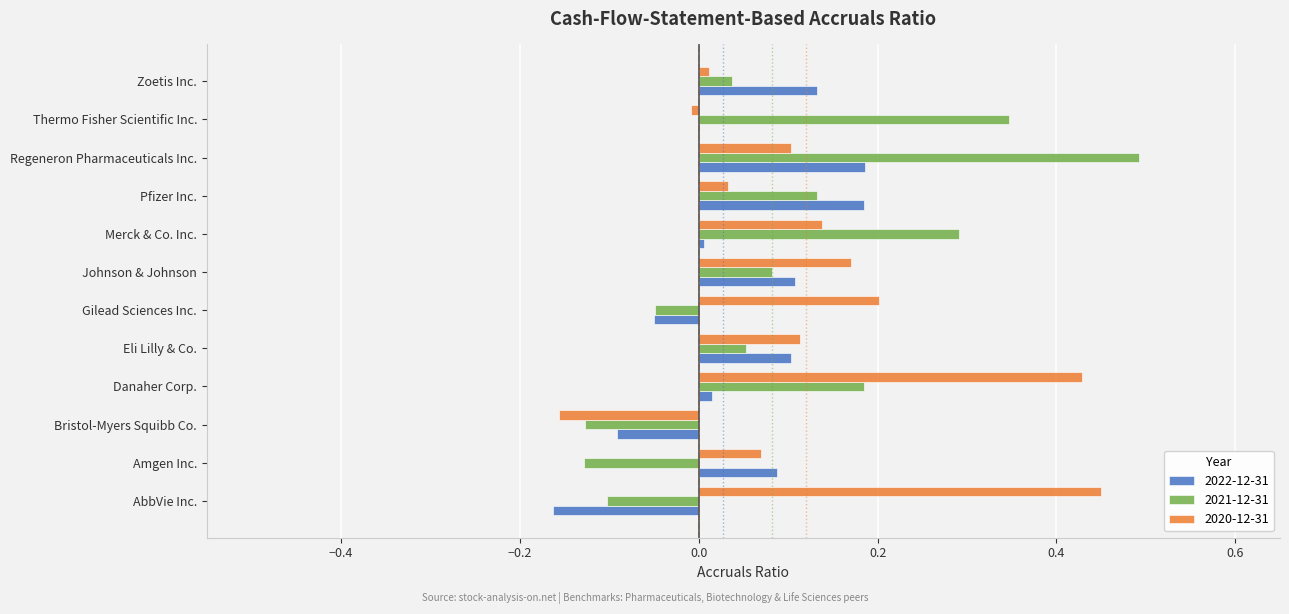

Which category has the highest value across all series?

Regeneron Pharmaceuticals Inc.